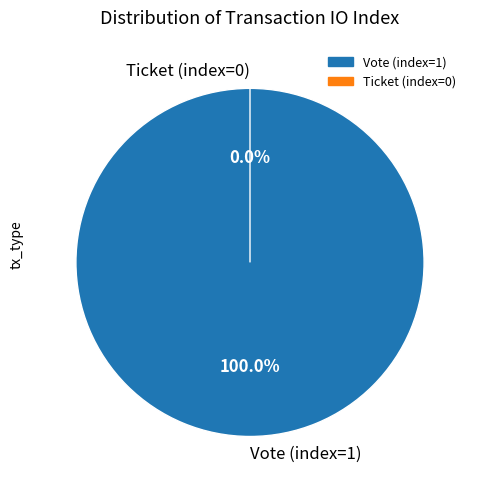

Between Vote (index=1) and Ticket (index=0), which is larger?

Vote (index=1)